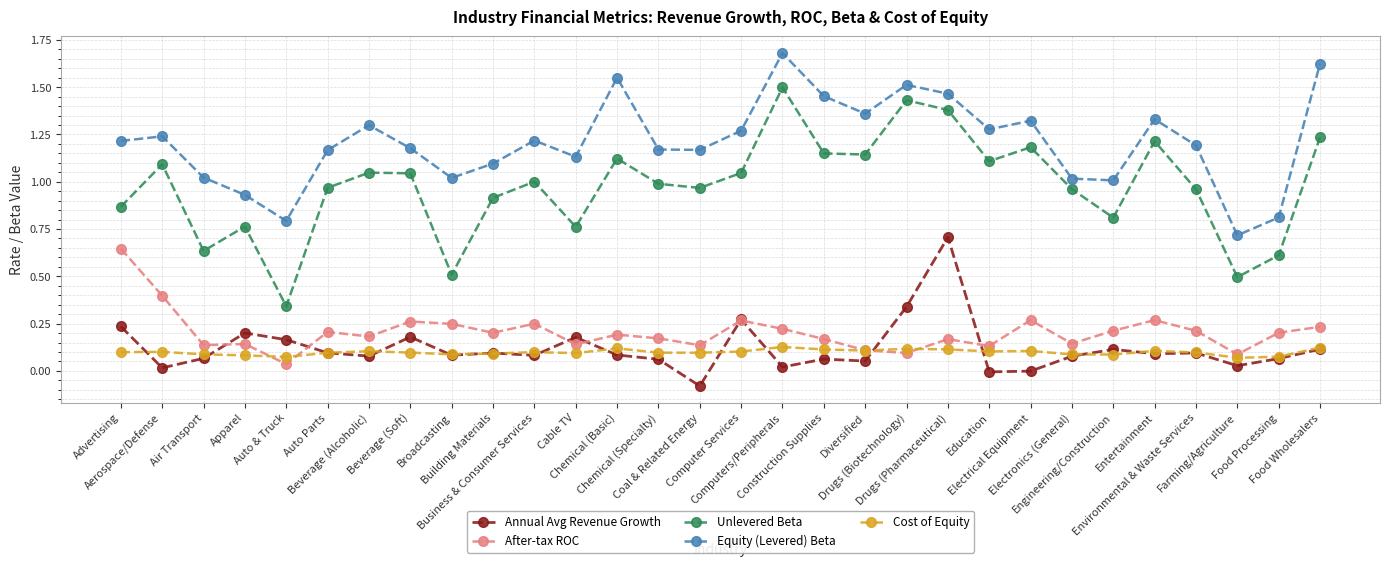

List the series in order of their peak value, lowest first.

Cost of Equity, After-tax ROC, Annual Avg Revenue Growth, Unlevered Beta, Equity (Levered) Beta